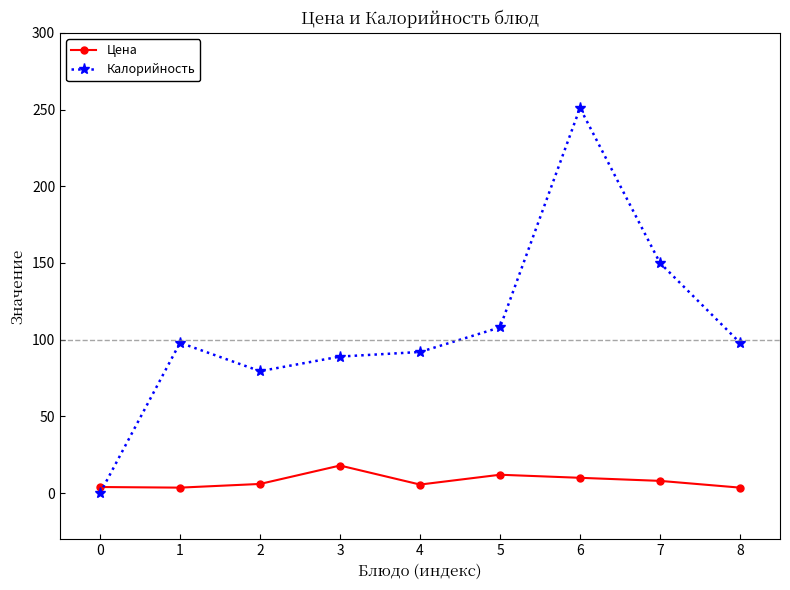

How many intersections are there between Цена and Калорийность?

1